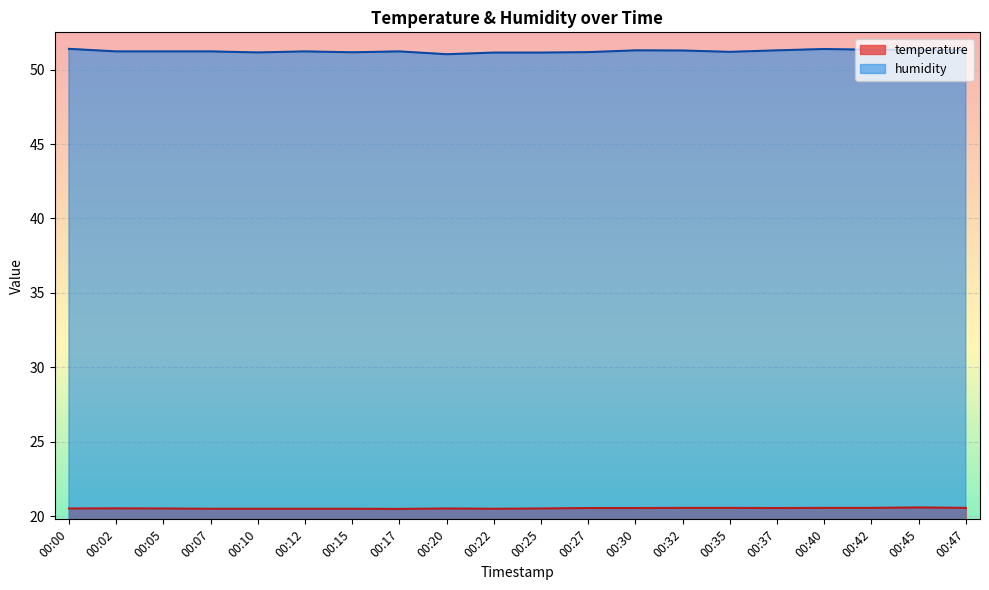

In temperature, how many points are higher than both neighbors (excluding endpoints)?

3